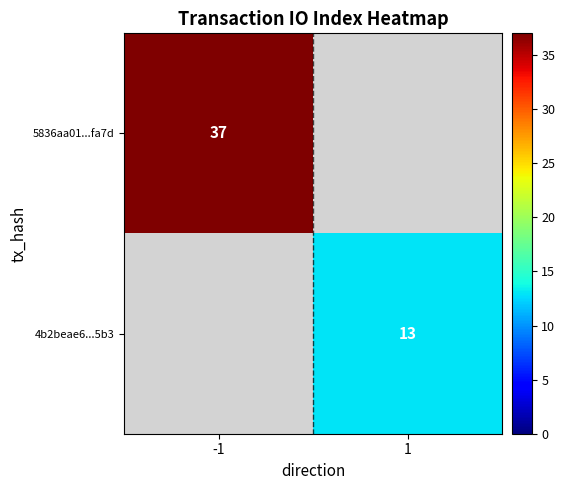

The value of 5836aa01...fa7d at -1 is 8. True or false?

False